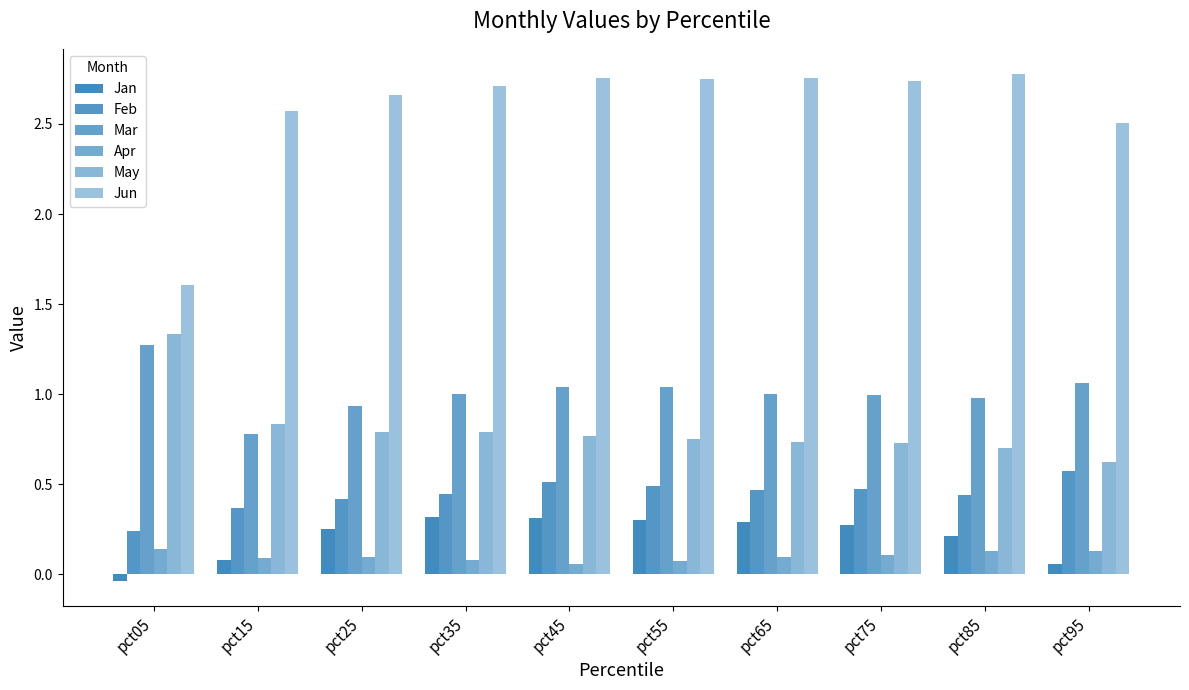

List the series in order of their peak value, lowest first.

Apr, Jan, Feb, Mar, May, Jun